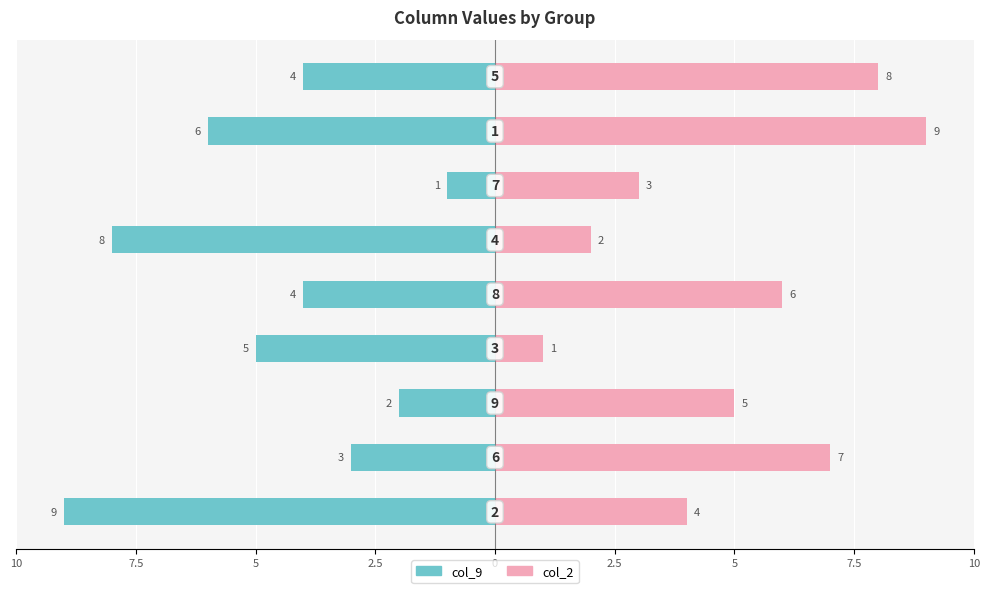

What are all the series names shown in the legend?

col_9, col_2